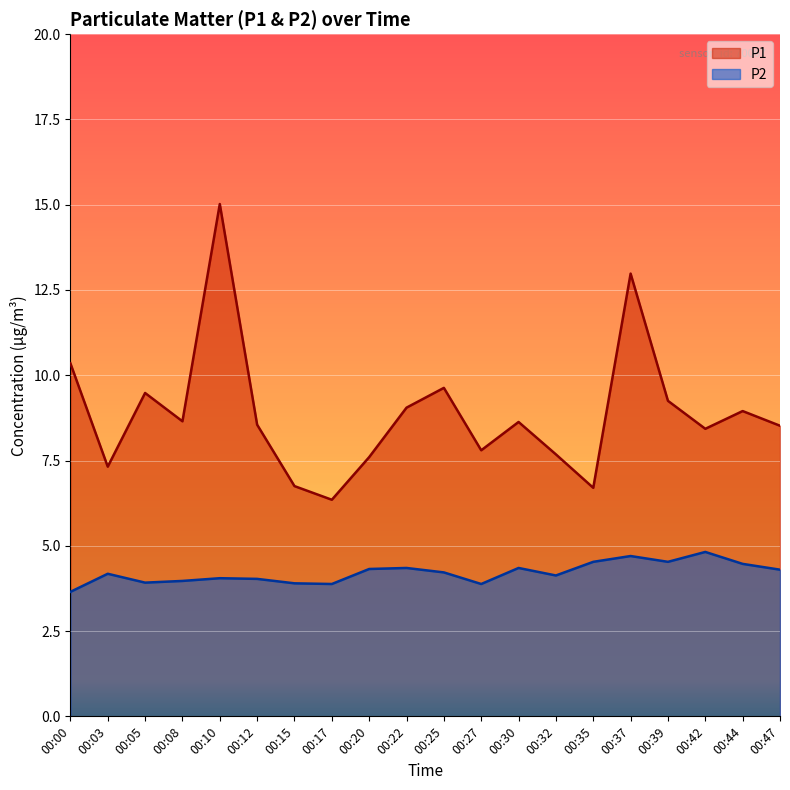

True or false: P1 has more than 1 points higher than both neighbors.

True